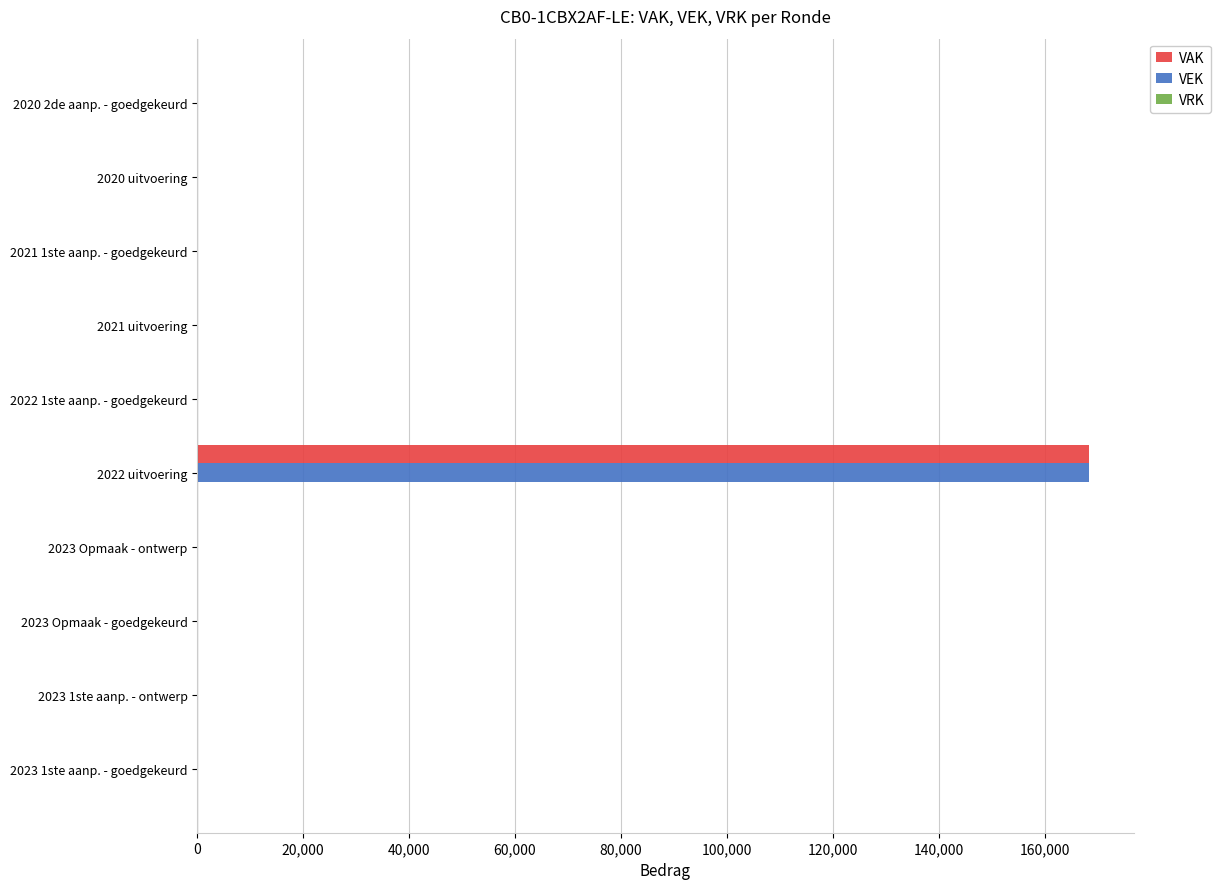

The value of VEK at 2023 Opmaak - ontwerp is 0. True or false?

True